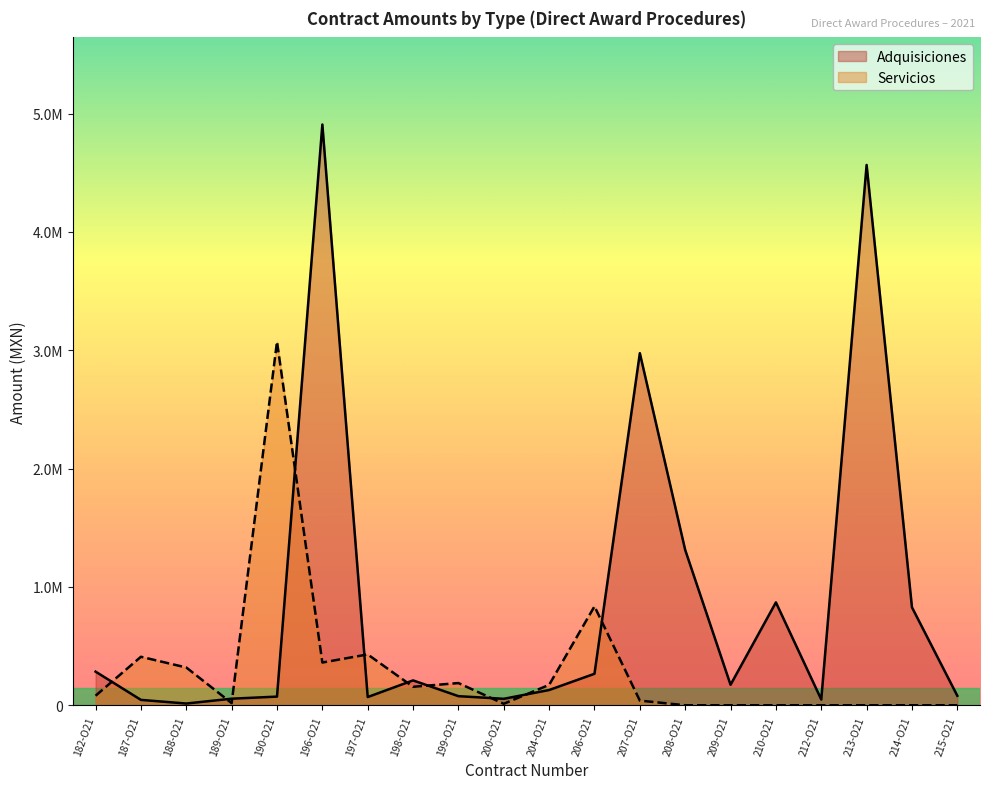

What is the value of the Adquisiciones point at the 13th from the left?

2975700.0